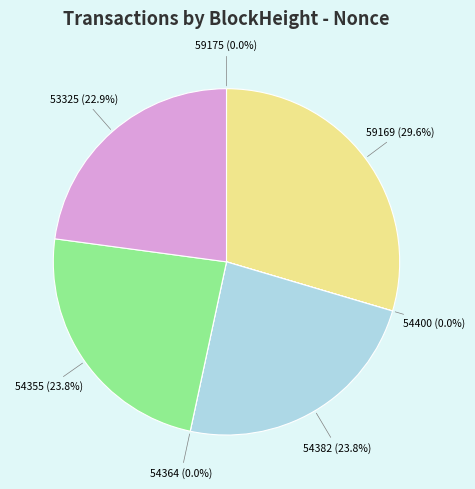

Do 59169 and 54382 together represent more than half of the pie?

Yes